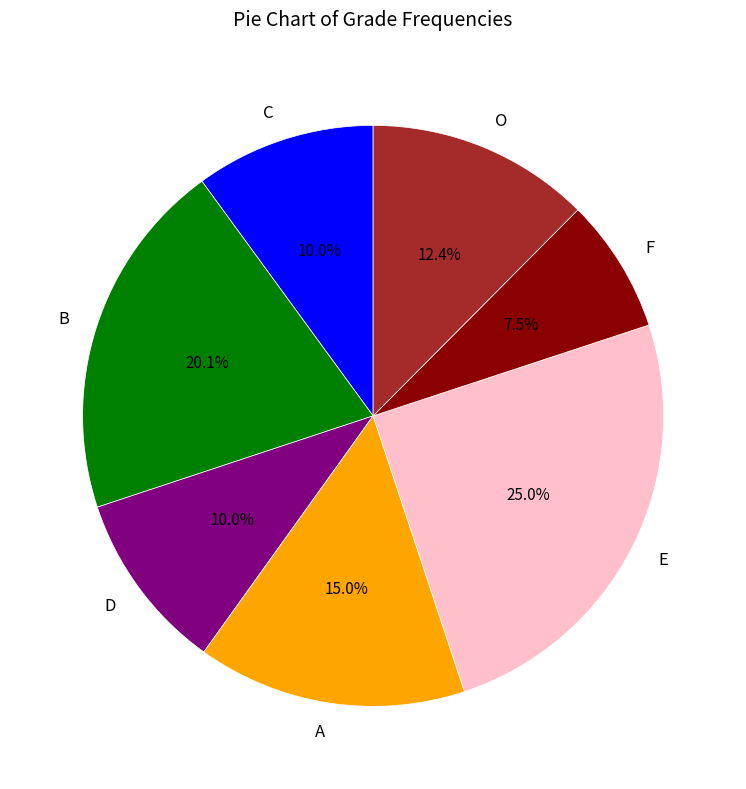

What is the total percentage of A and O?

27.4%